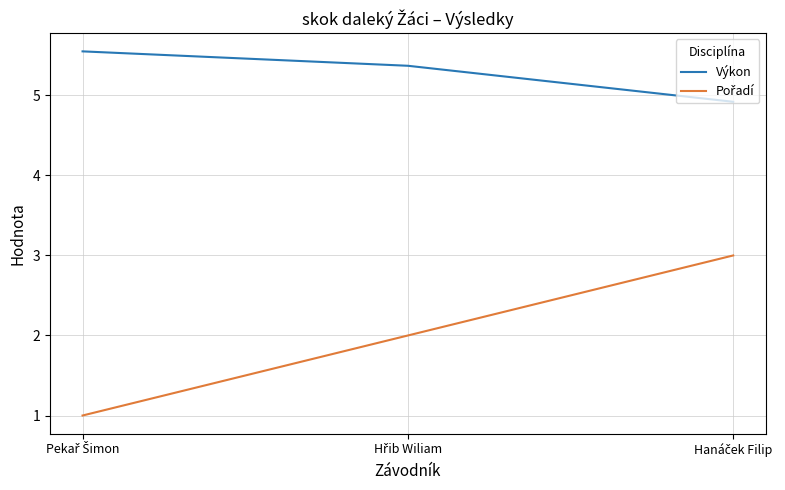

What is the difference between the maximum and minimum values in the Výkon series?

0.6